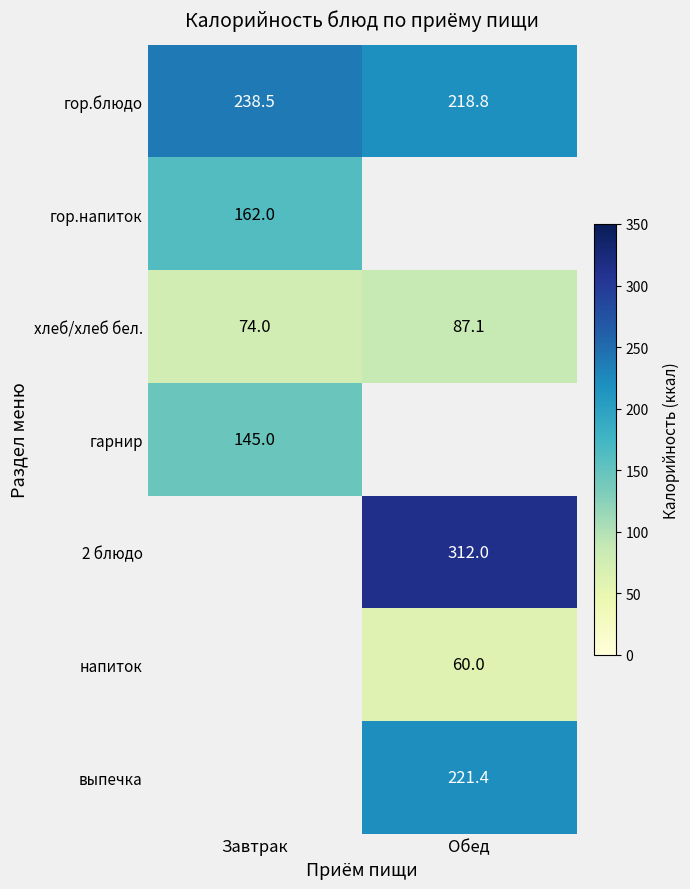

Rank the categories by гор.блюдо value from highest to lowest.

Завтрак, Обед